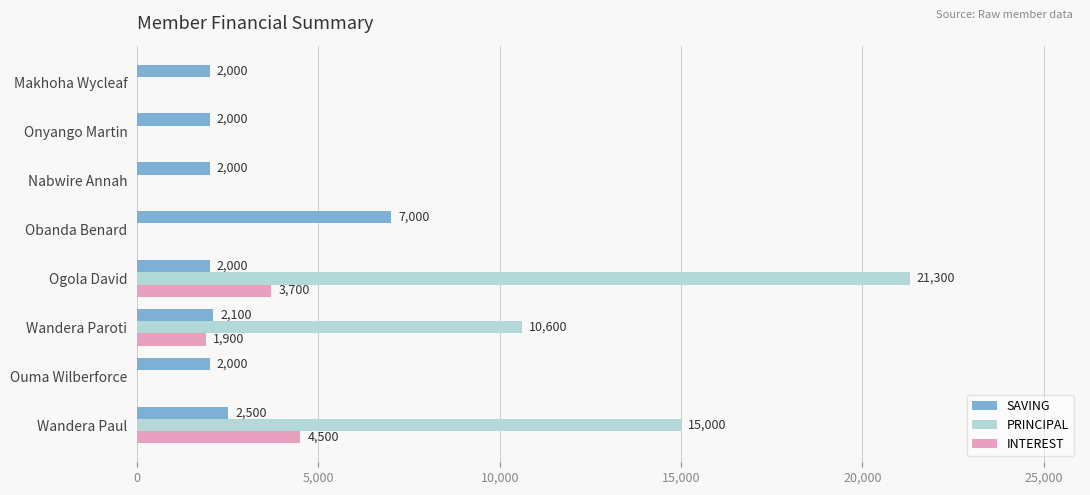

Which series changed the most between Obanda Benard and Onyango Martin?

SAVING